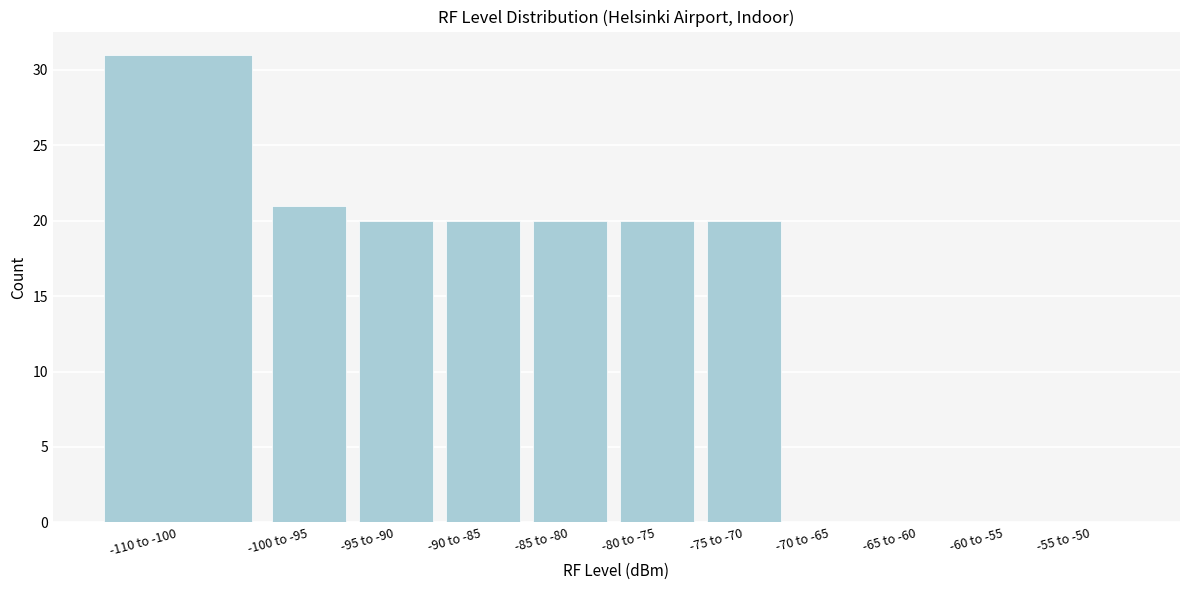

Reading left to right, transcribe all the data shown in this chart.

-110 to -100=31	-100 to -95=21	-95 to -90=20	-90 to -85=20	-85 to -80=20	-80 to -75=20	-75 to -70=20	-70 to -65=0	-65 to -60=0	-60 to -55=0	-55 to -50=0